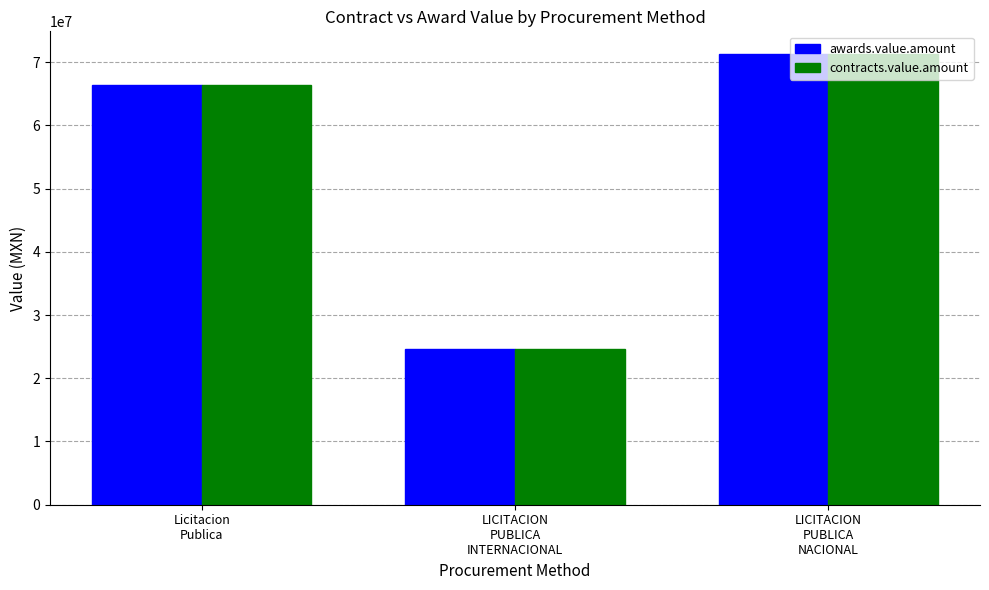

At which label is contracts.value.amount closest to 47934169?

Licitacion
Publica